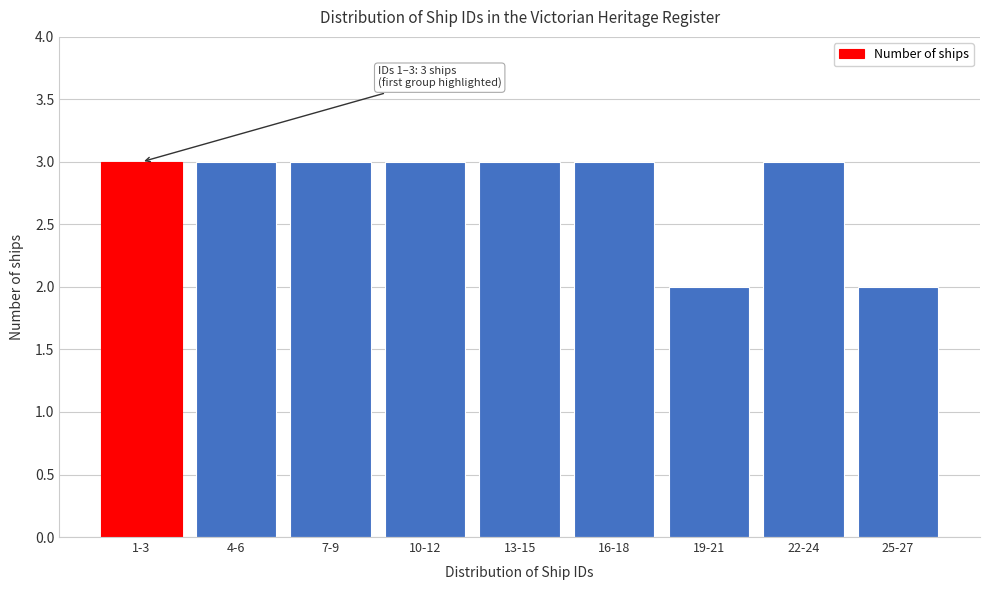

Reading left to right, list all the values displayed in this chart.

3	3	3	3	3	3	2	3	2